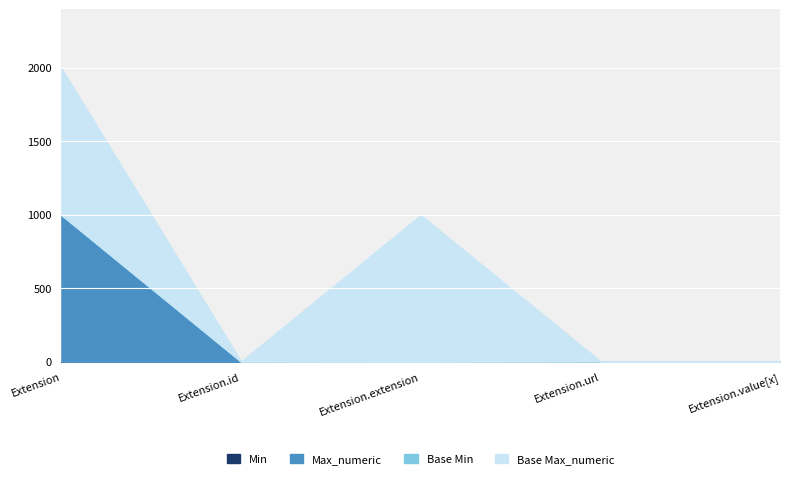

List the labels in order of Base Max_numeric value, largest first.

Extension, Extension.extension, Extension.id, Extension.url, Extension.value[x]